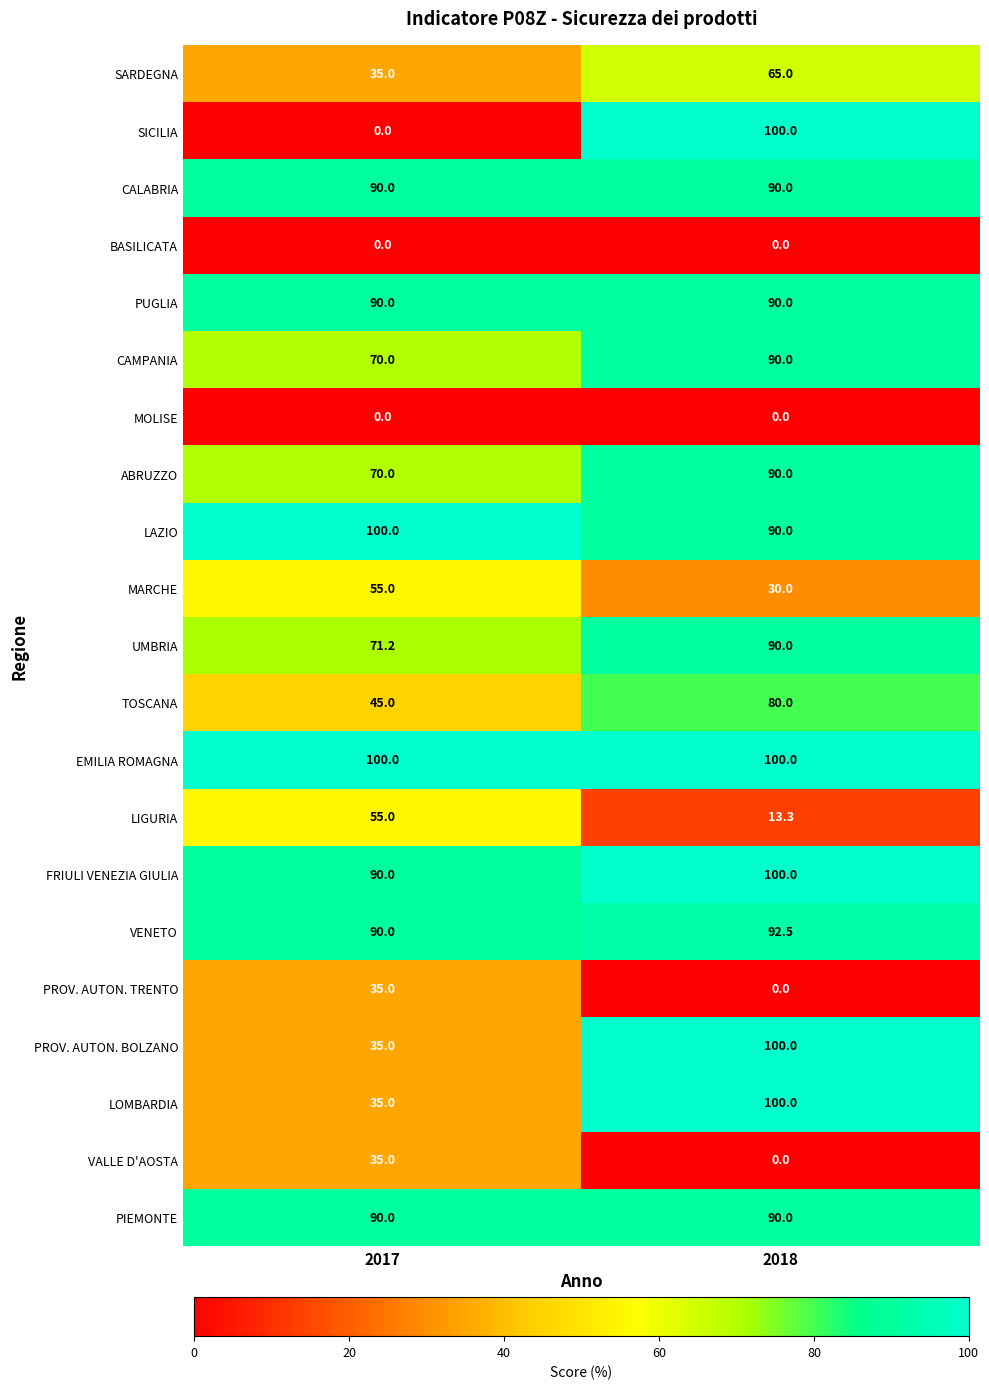

Which series has the largest total across all categories?

EMILIA ROMAGNA